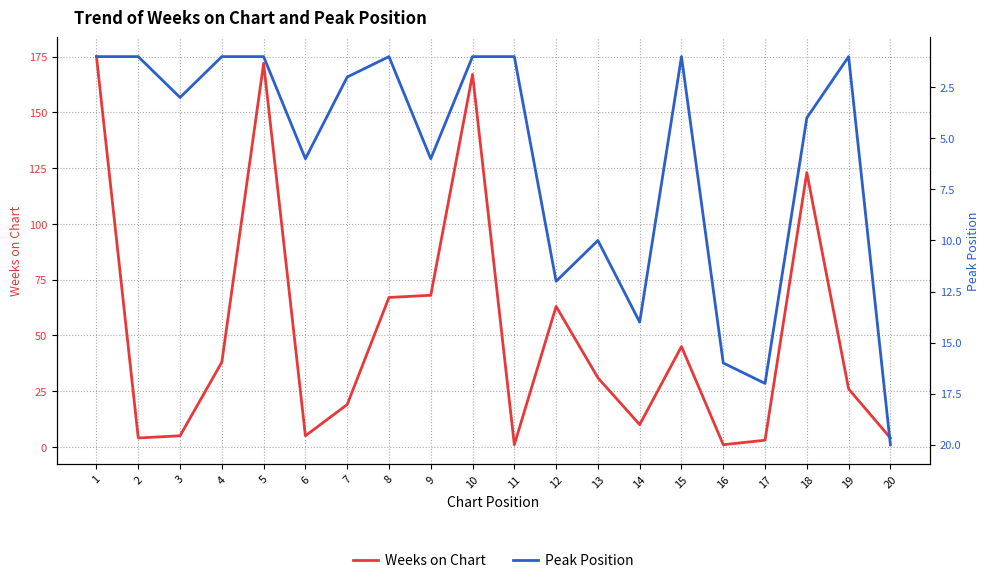

Which series has the largest total across all categories?

Weeks on Chart